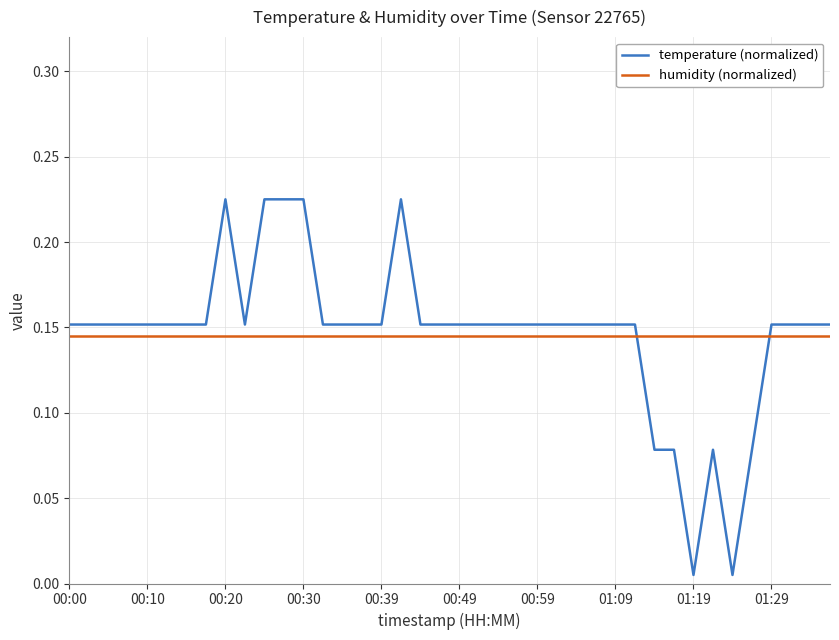

List the series in order of their peak value, highest first.

temperature (normalized), humidity (normalized)